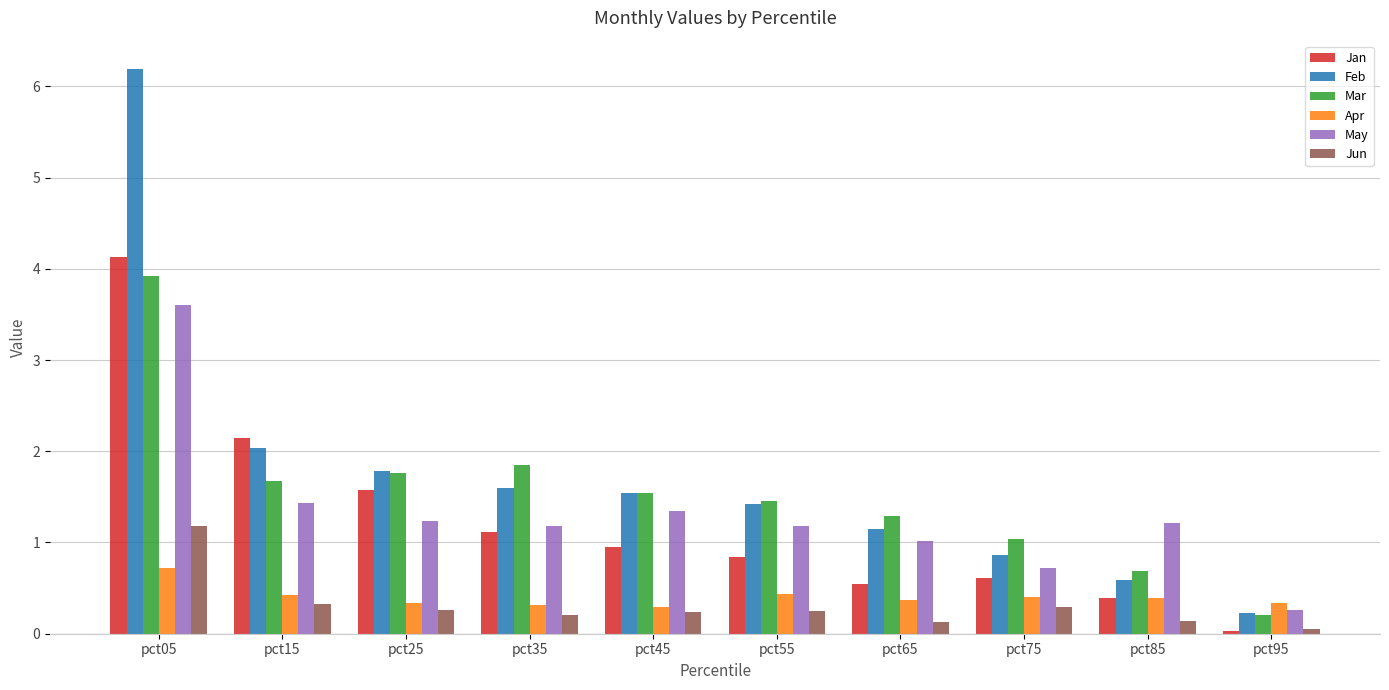

Is it true that Mar equals 1.4 at pct55?

True